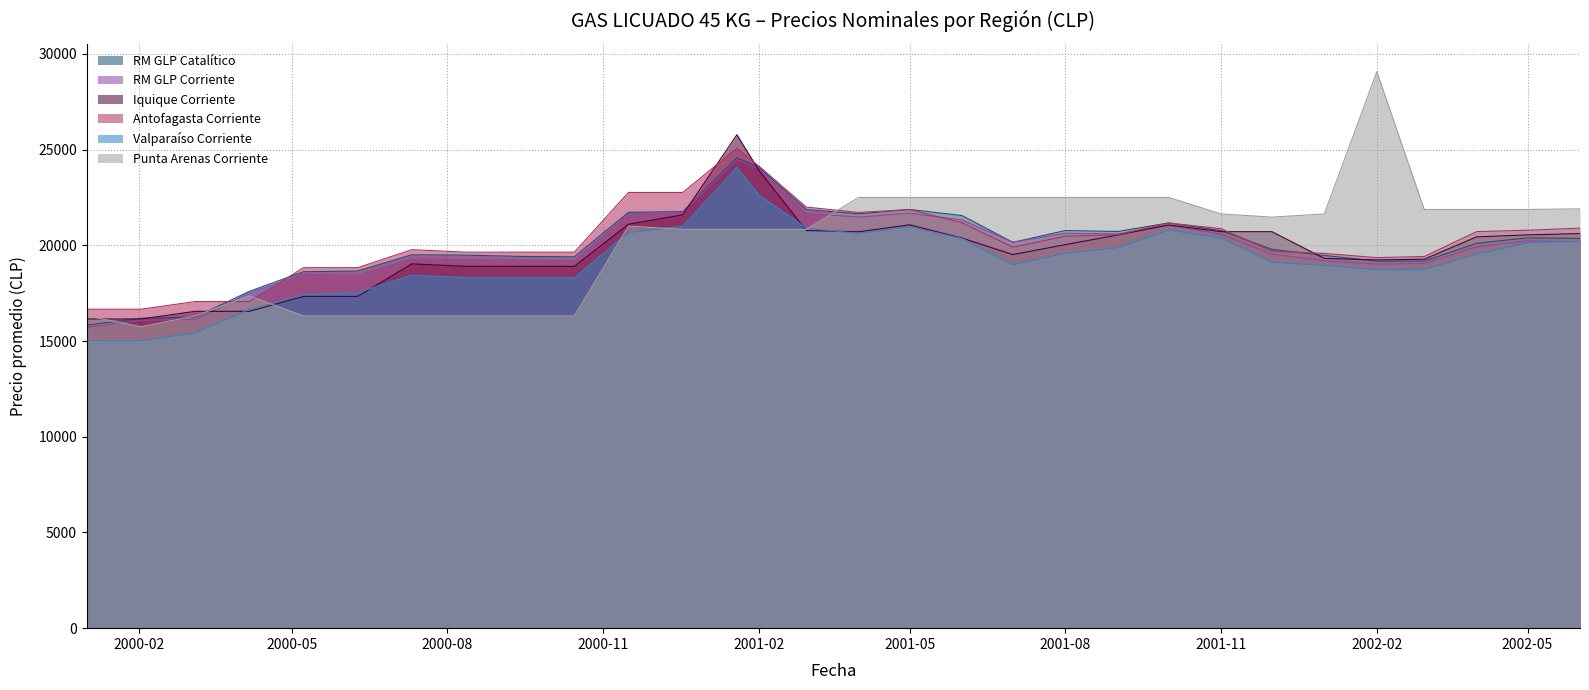

What is the value of the Punta Arenas Corriente point at the 27th from the left?

21870